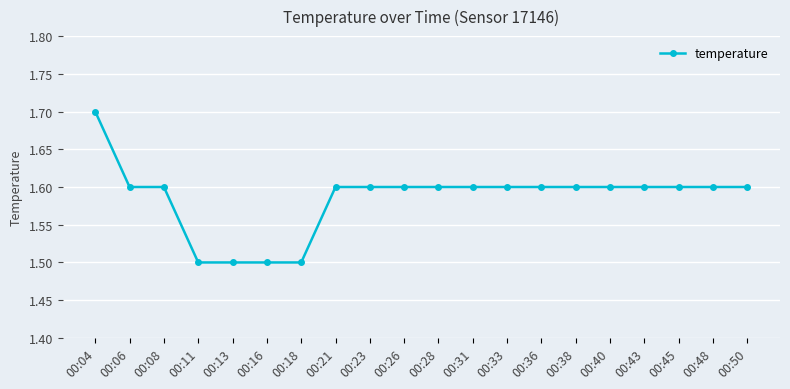

What is the greatest value displayed?

1.7